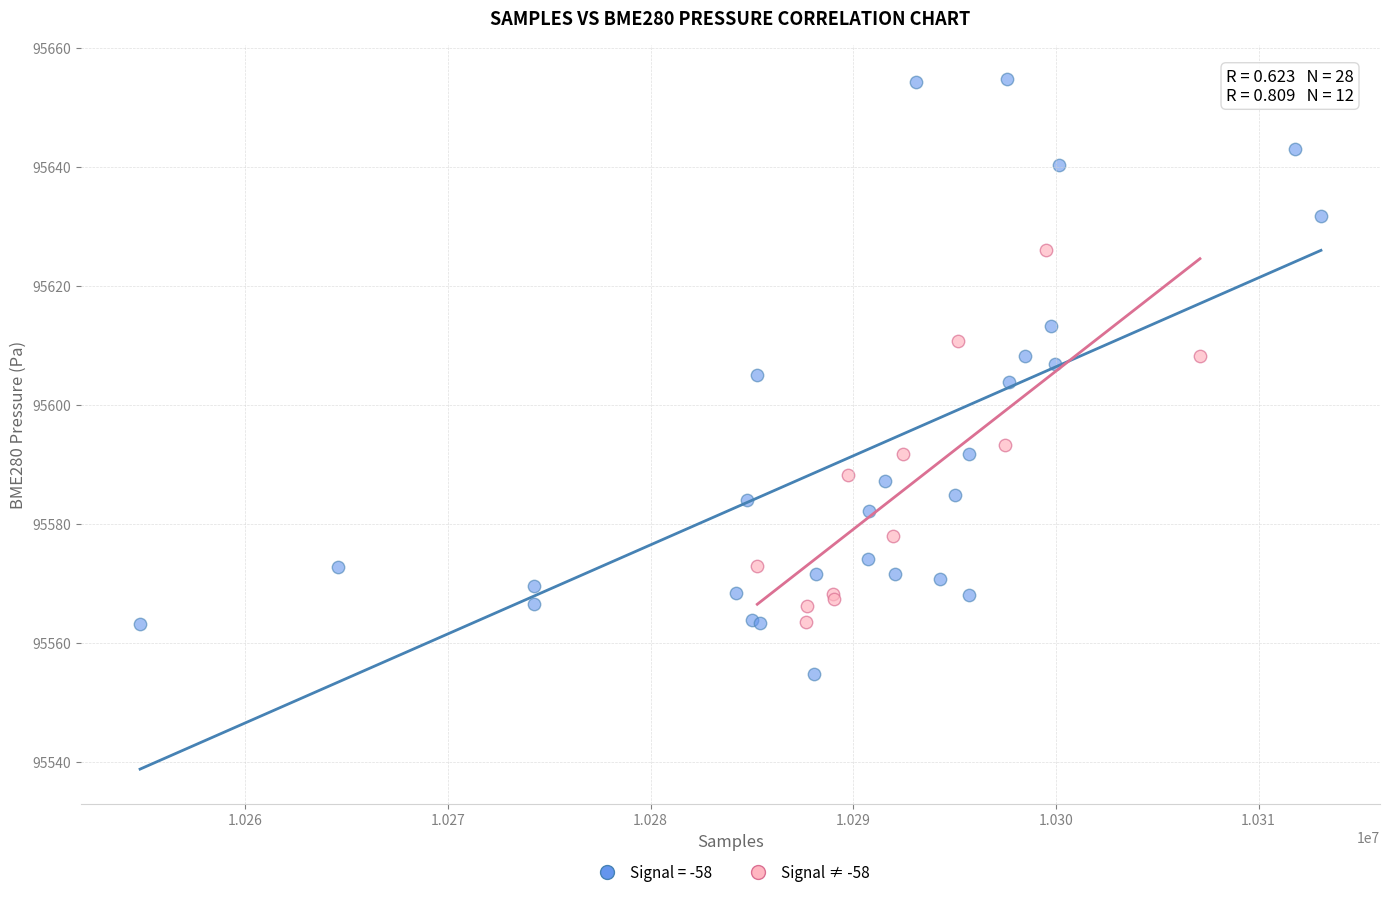

Which series contains the highest Y value?

Signal = -58